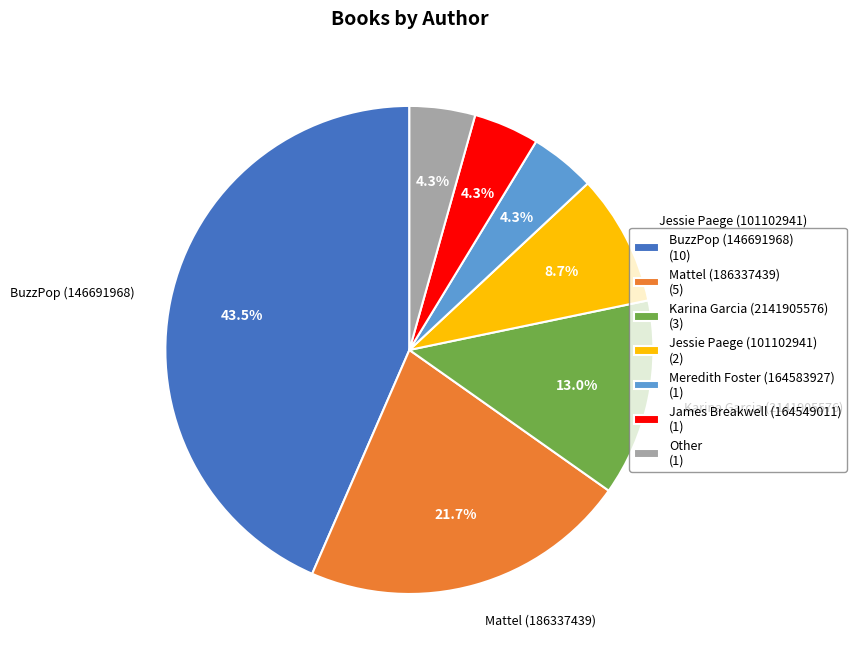

Does any single category account for the majority?

No